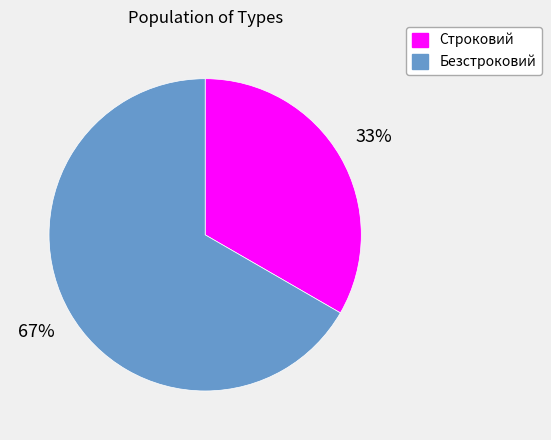

What is the smallest slice in the pie chart?

Строковий